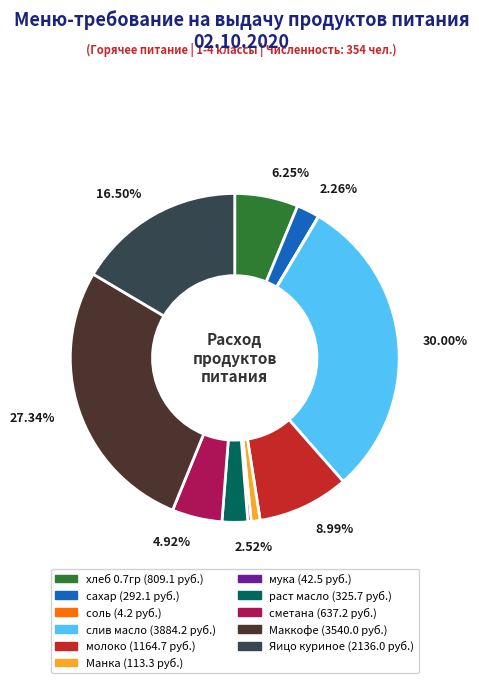

To the nearest percent, what is the difference between the largest and smallest slice percentages?

30%